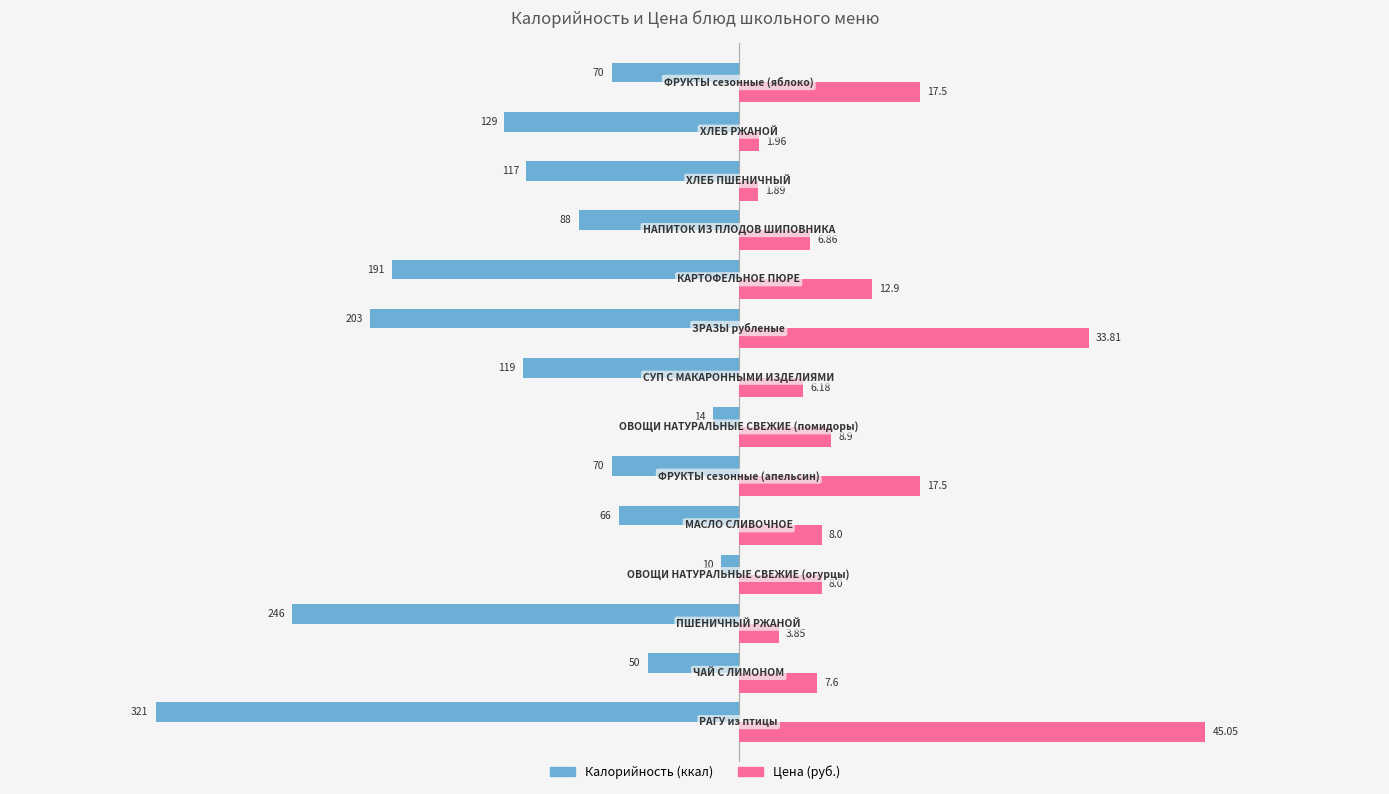

Count the number of data series in this chart.

2